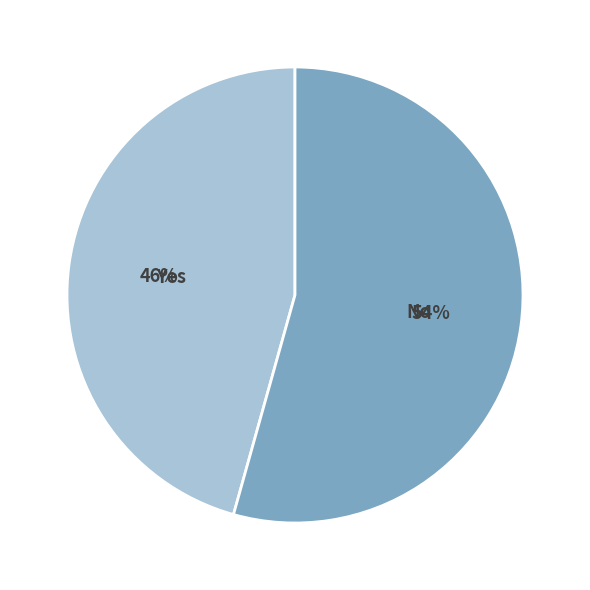

To the nearest percent, what is the average slice percentage?

50%